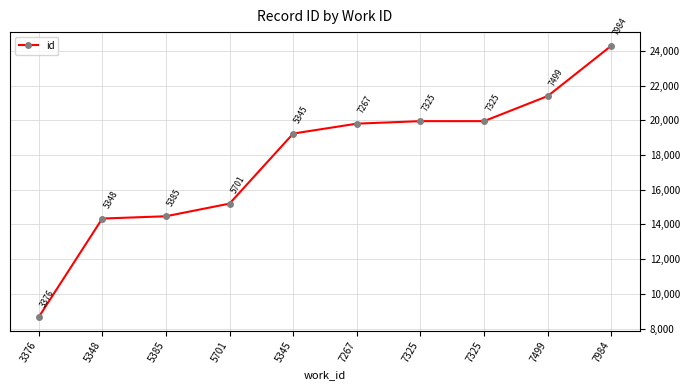

Which has a higher value, 5345 or 5701?

5345